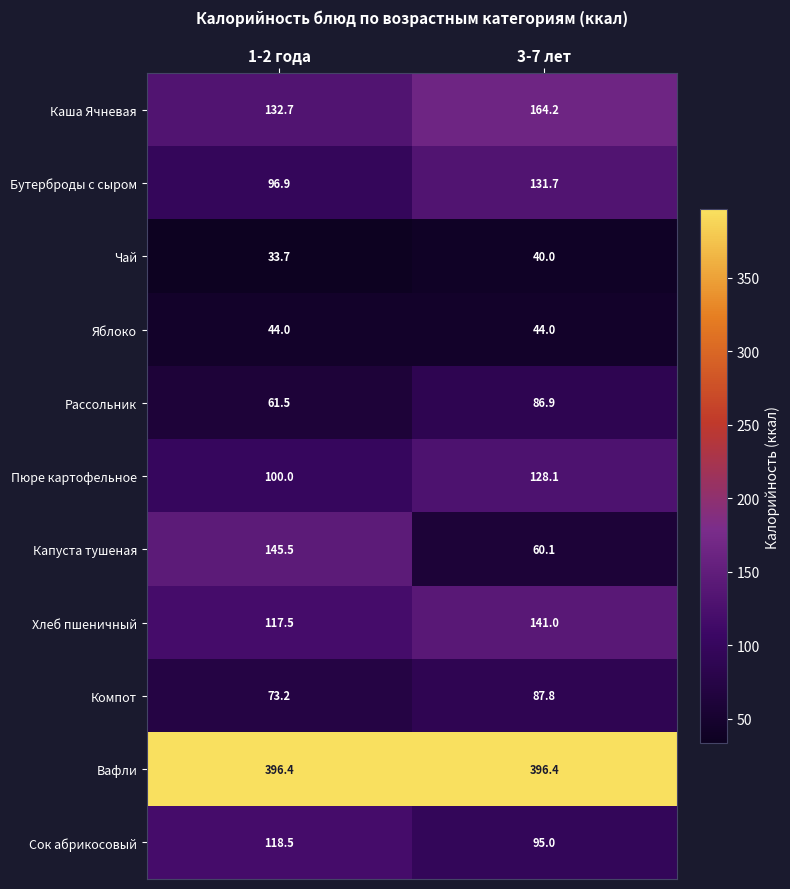

What is the minimum value for Яблоко?

44.0